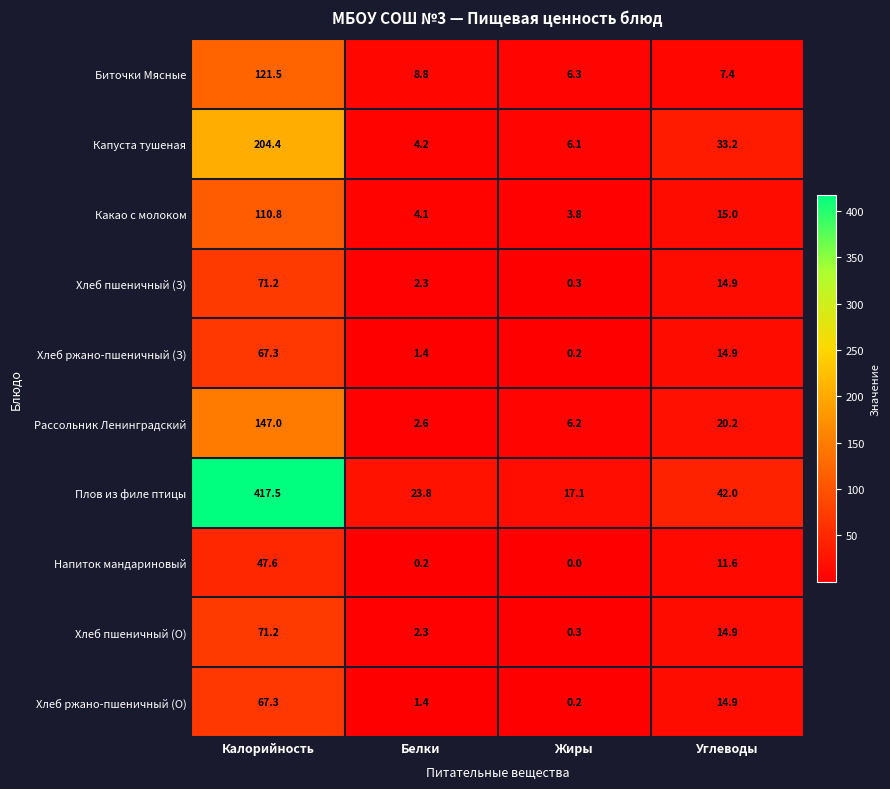

List the labels in order of Биточки Мясные value, largest first.

Калорийность, Белки, Углеводы, Жиры